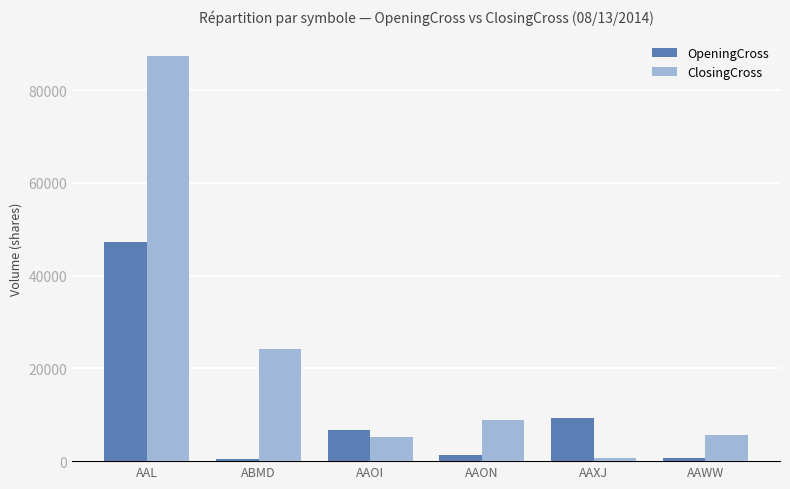

Which series has the largest range (max minus min)?

ClosingCross